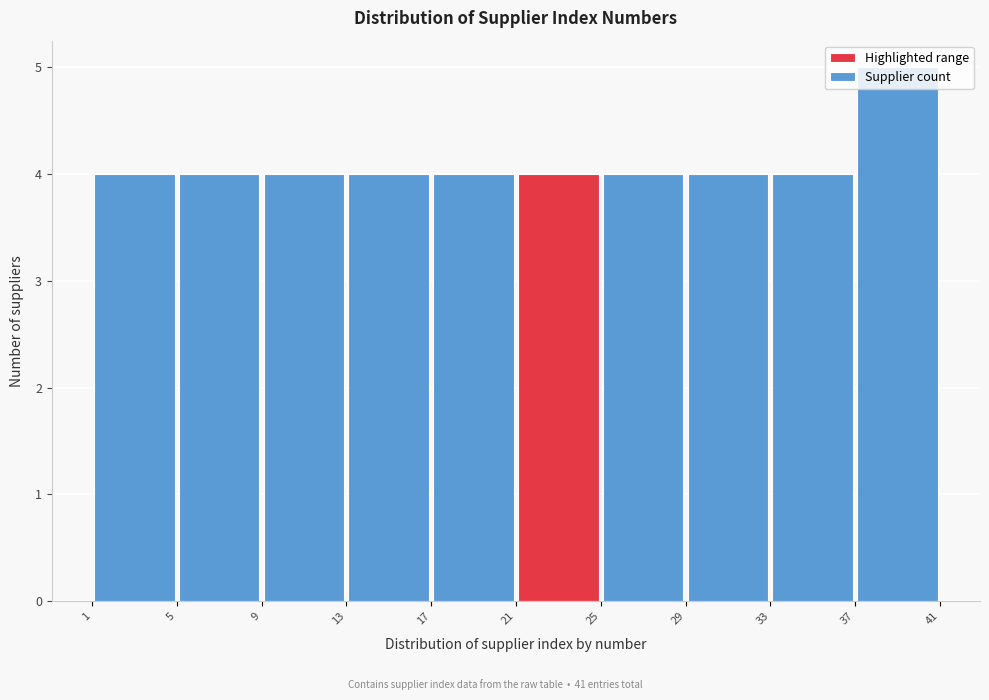

How tall is the bar that spans 29 to 33 on the x-axis? The values are not printed on the chart, so give them approximately, as read against the axis.

4